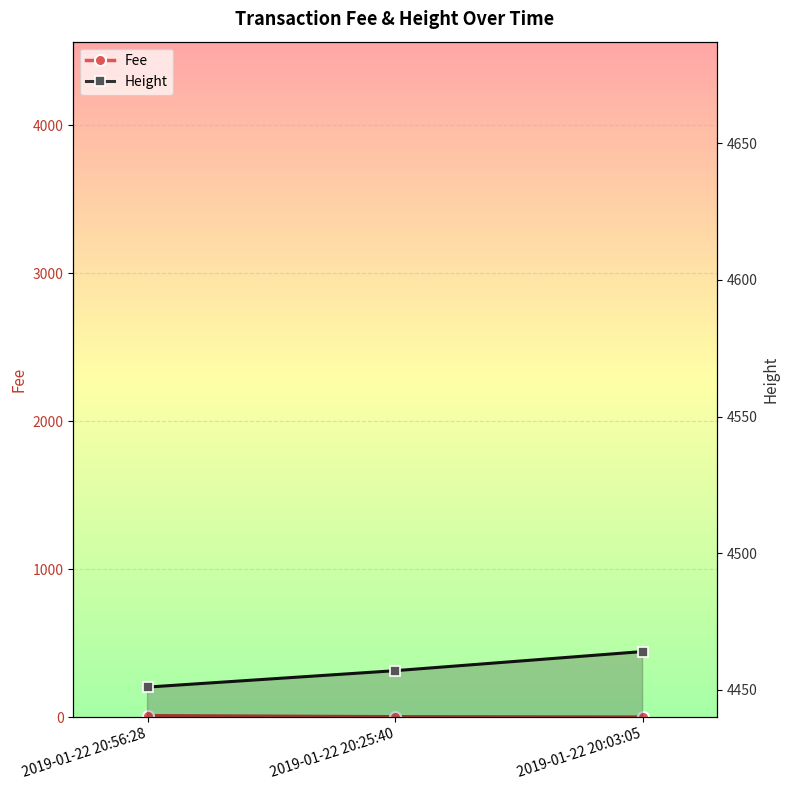

How many values are below 4457?

1